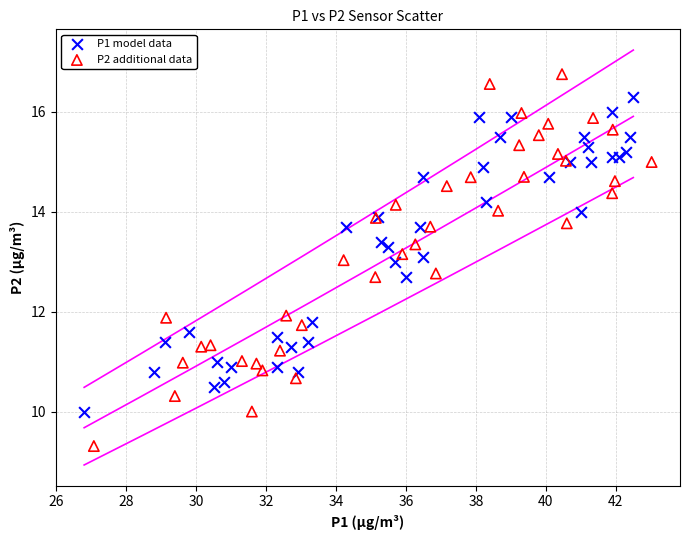

What are all the series names shown in the legend?

P1 model data, P2 additional data